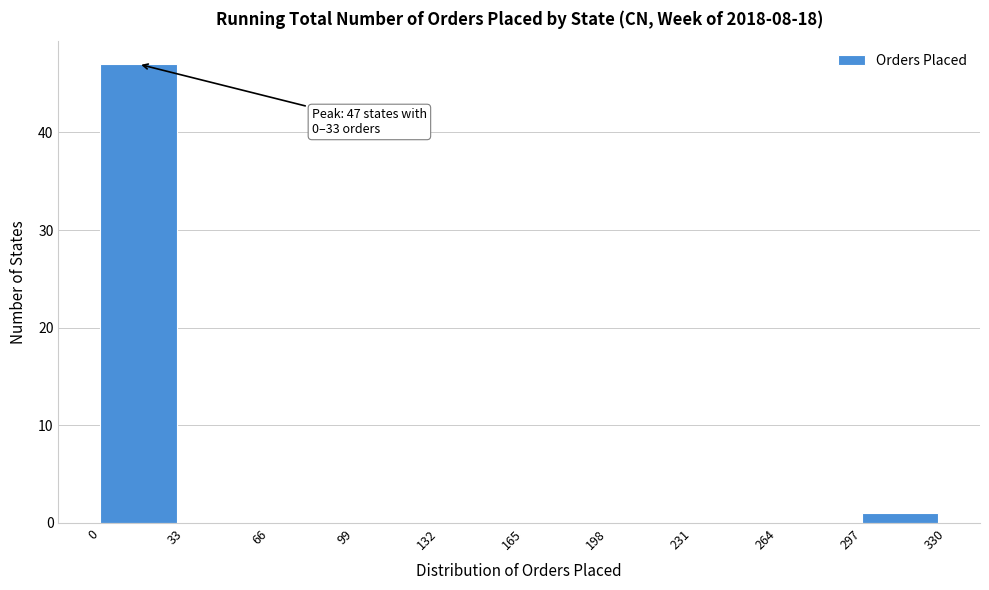

Over which range of the x-axis is the bar tallest?

0 to 33